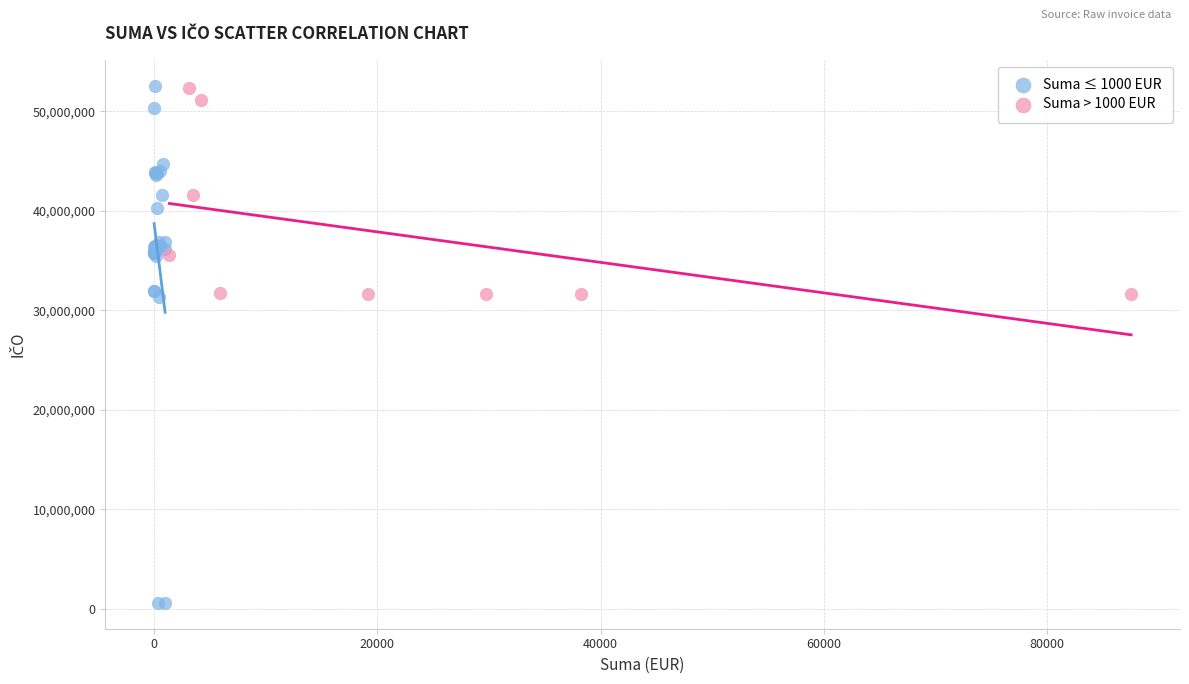

Which series has the largest Y range (max minus min)?

Suma ≤ 1000 EUR